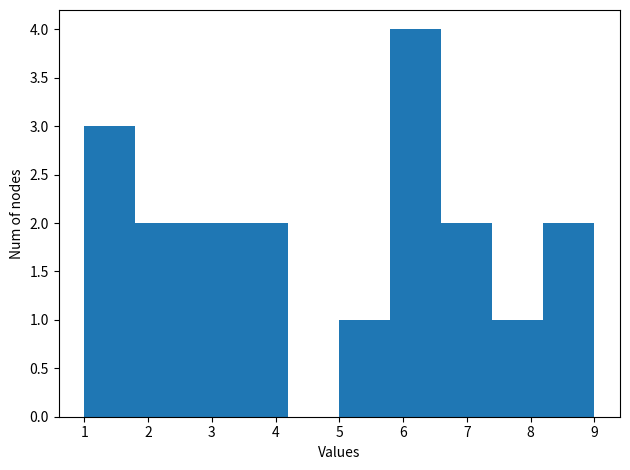

Reading left to right, list every bar in this chart as the range it spans on the x-axis followed by its height. The values are not printed on the chart, so give them approximately, as read against the axis.

1.0 to 1.8: 3
1.8 to 2.6: 2
2.6 to 3.4: 2
3.4 to 4.2: 2
4.2 to 5.0: 0
5.0 to 5.8: 1
5.8 to 6.6: 4
6.6 to 7.4: 2
7.4 to 8.2: 1
8.2 to 9.0: 2